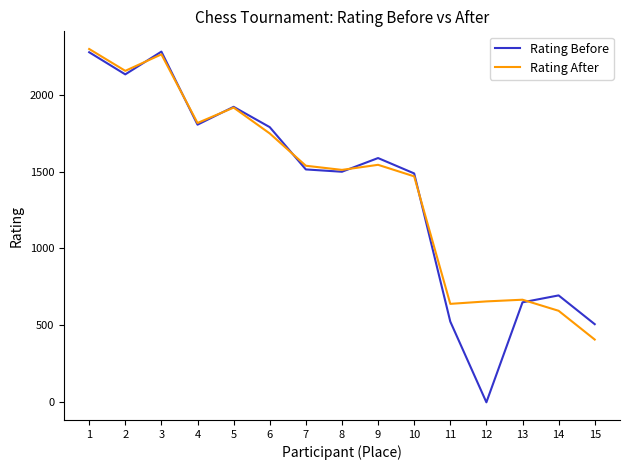

What are all the series names shown in the legend?

Rating Before, Rating After